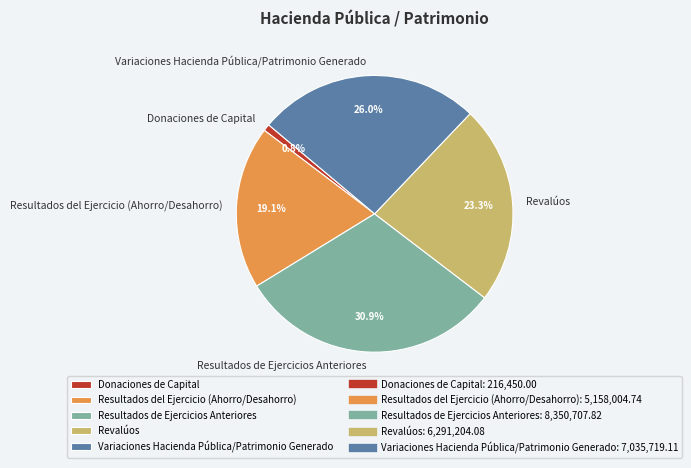

Is the sum of Resultados de Ejercicios Anteriores and Variaciones Hacienda Pública/Patrimonio Generado greater than half?

Yes